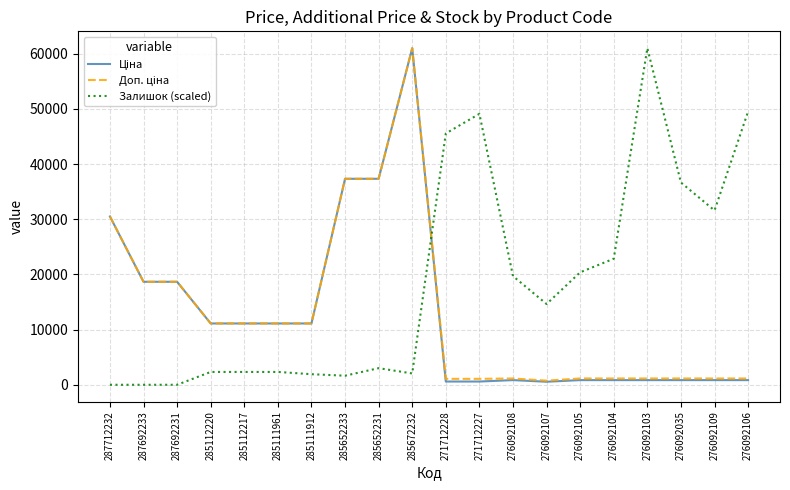

At which category is the sum across all series the highest?

285672232